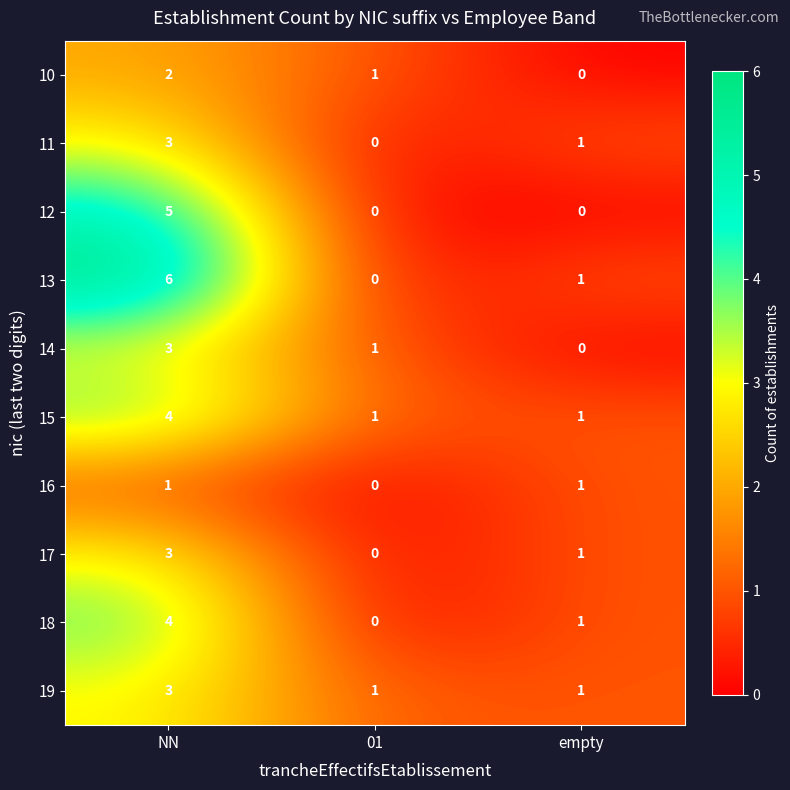

Which series has the largest total across all categories?

13